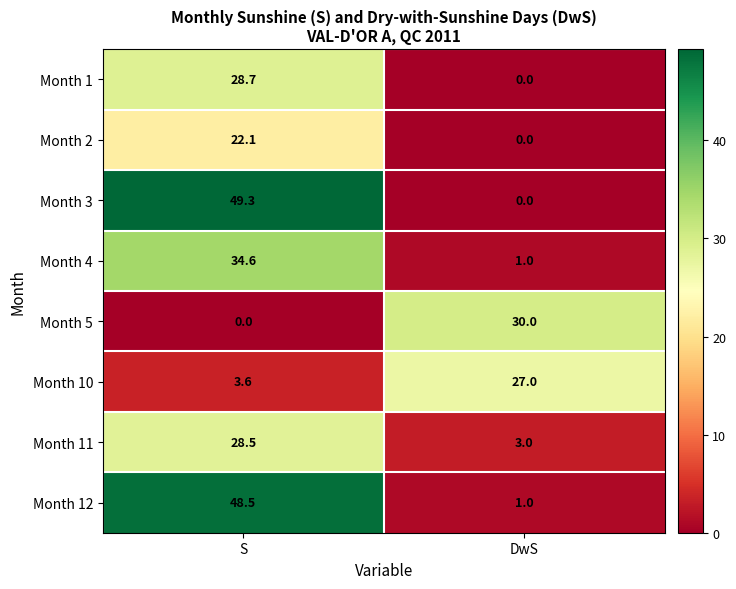

The value of Month 2 at DwS is -8.0. True or false?

False